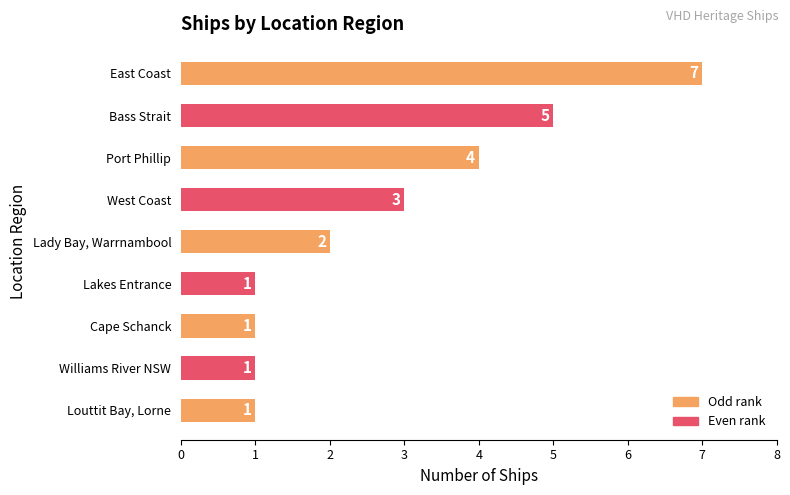

Approximately how many times larger is the value at Lady Bay, Warrnambool compared to Lakes Entrance?

2.0